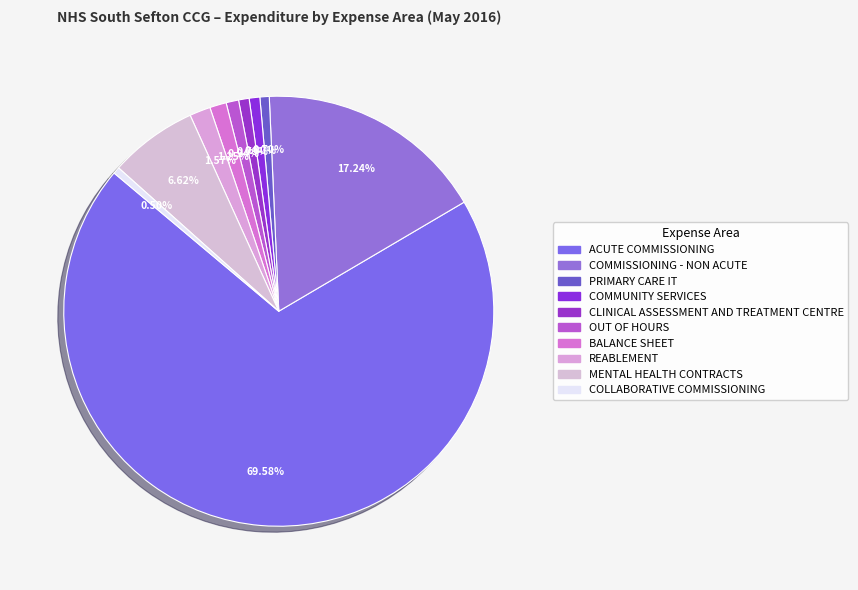

To the nearest percent, what is the combined percentage of REABLEMENT and ACUTE COMMISSIONING?

71%